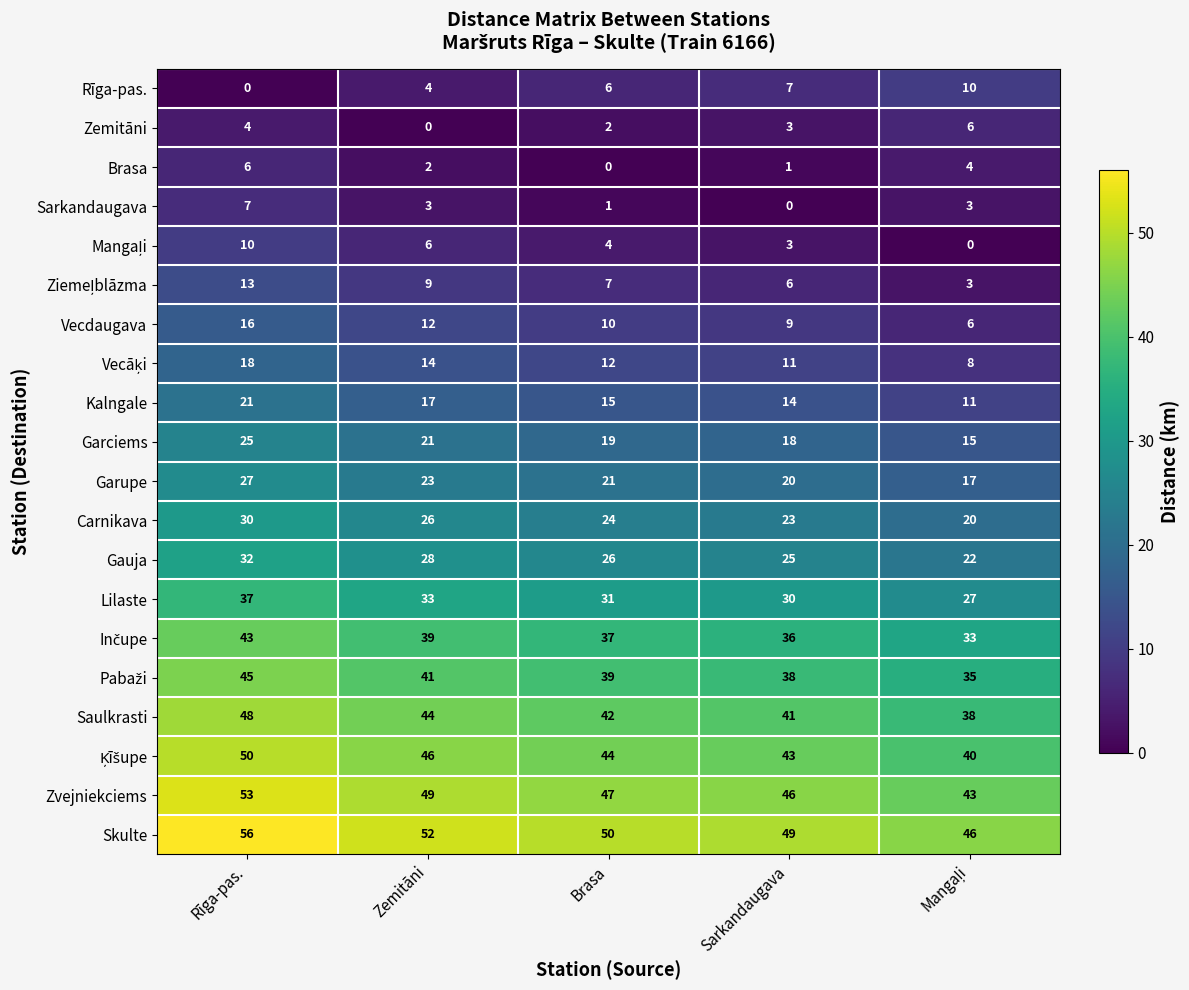

Which series has the largest total across all categories?

Skulte